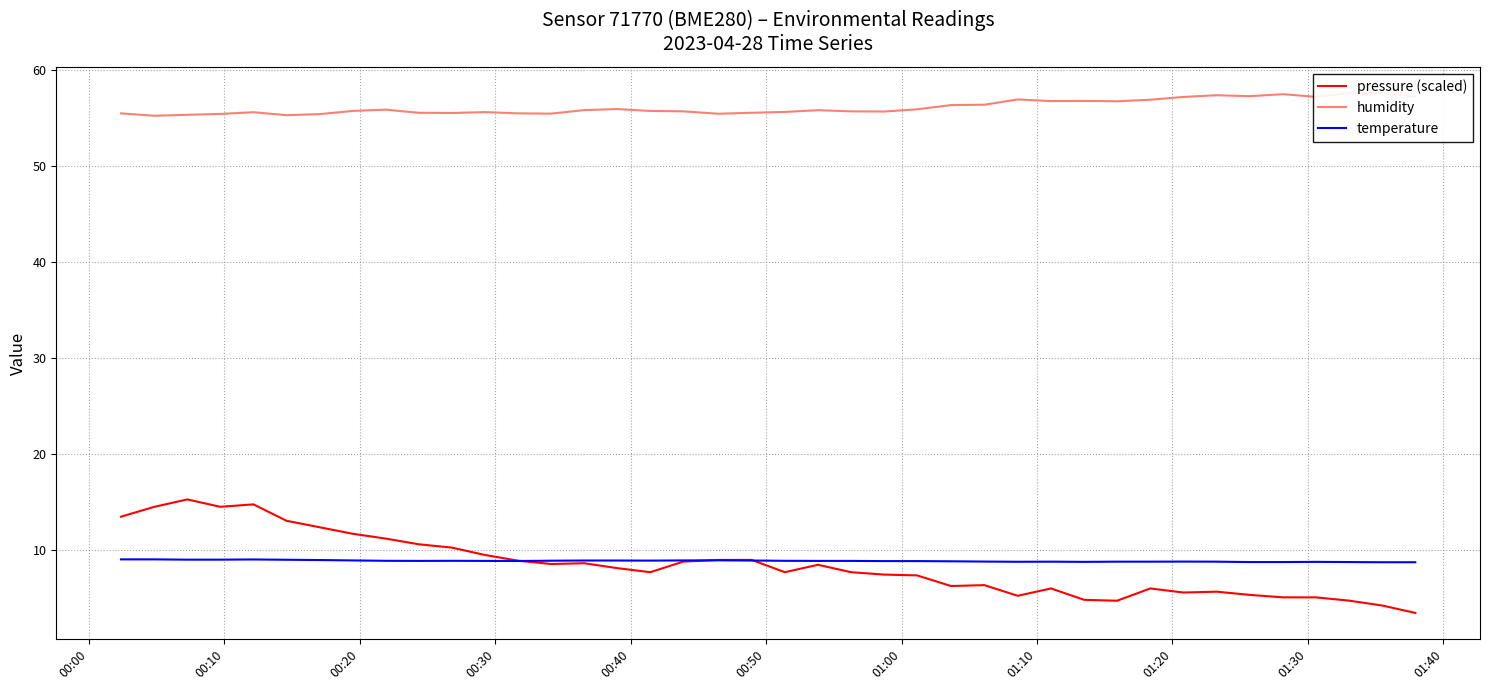

List the series in order of their peak value, lowest first.

temperature, pressure (scaled), humidity